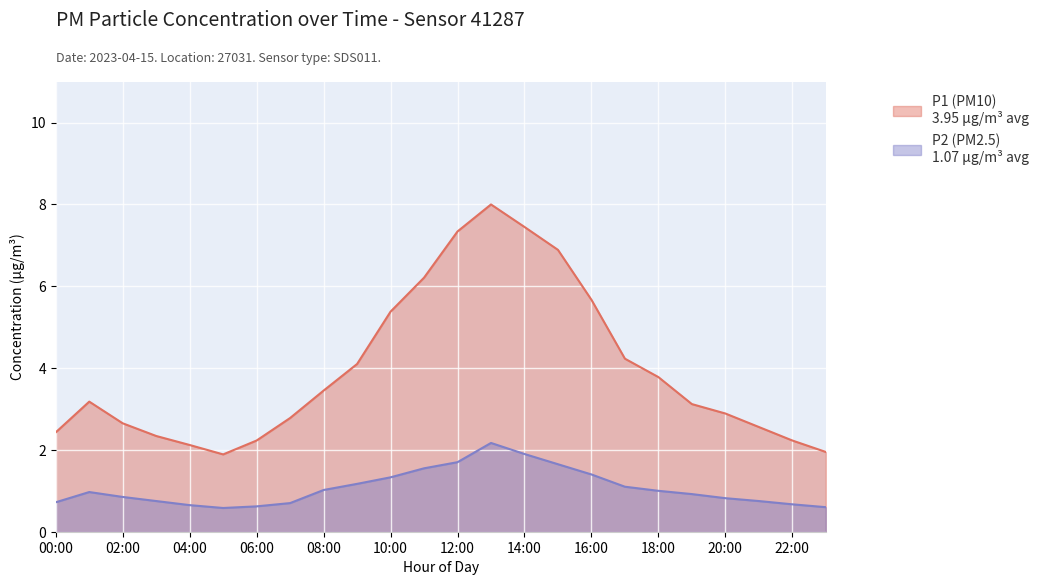

What is the total value across all series at 09:00?

5.3